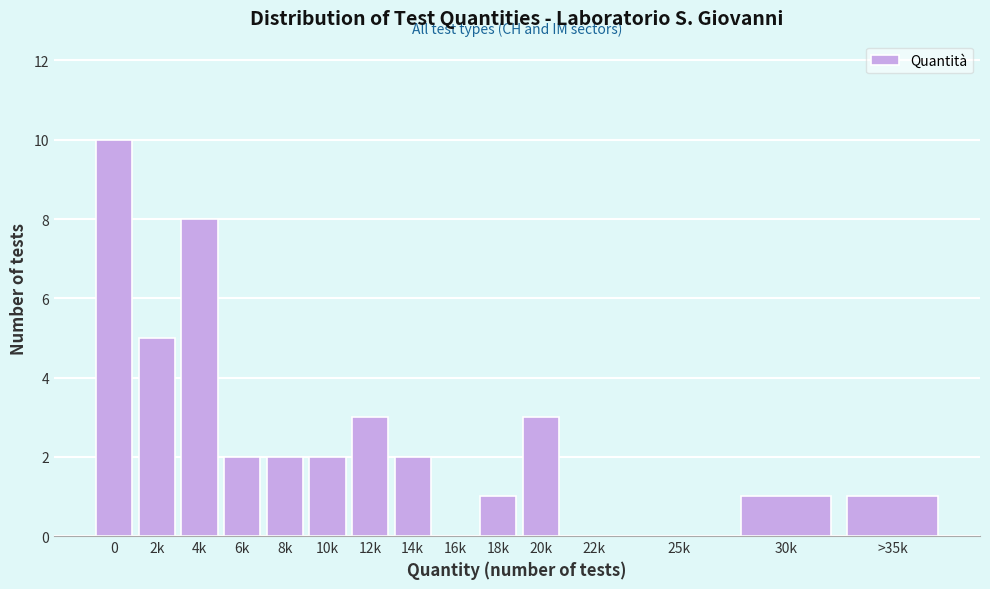

Reading left to right, transcribe all the data shown in this chart.

0=10	2k=5	4k=8	6k=2	8k=2	10k=2	12k=3	14k=2	16k=0	18k=1	20k=3	22k=0	25k=0	30k=1	>35k=1